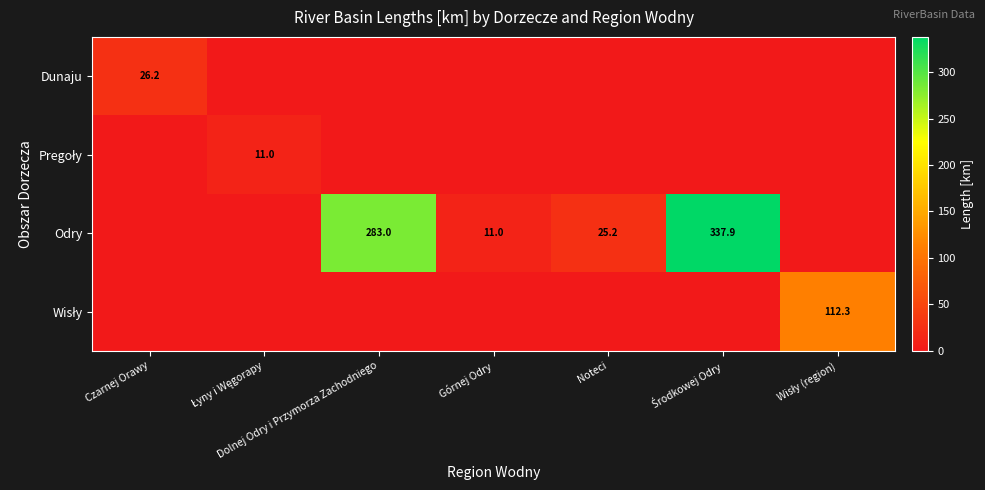

The Odry series shows 3.6 at Górnej Odry. True or false?

False